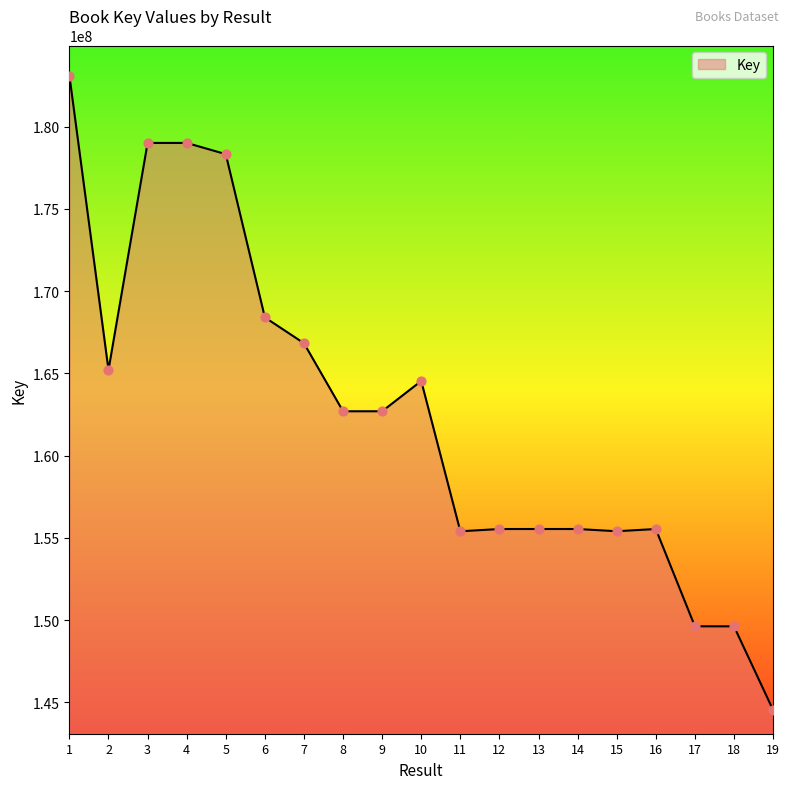

Approximately how many times larger is the value at 19 compared to 3?

0.8